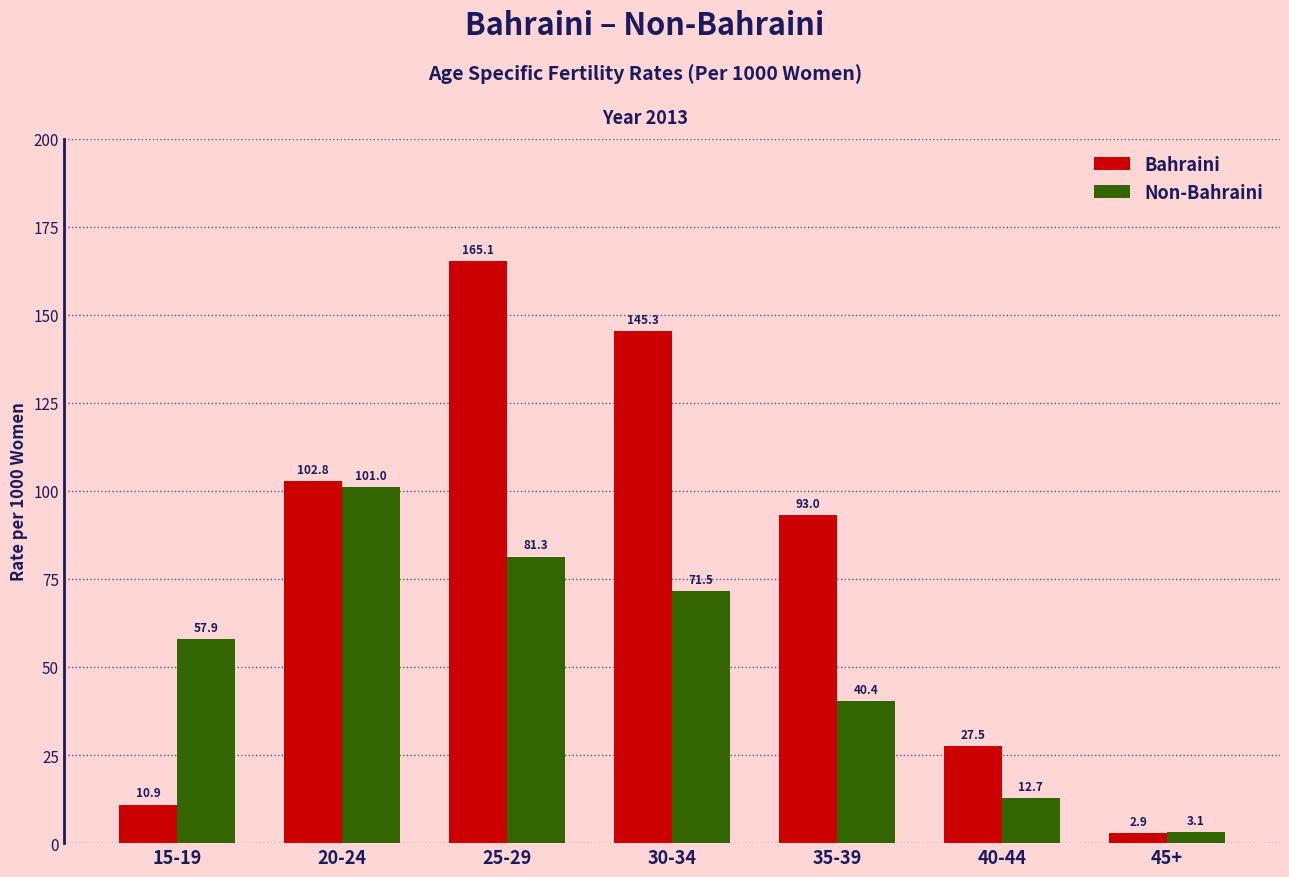

The Bahraini series shows 93.0 at 35-39. True or false?

True